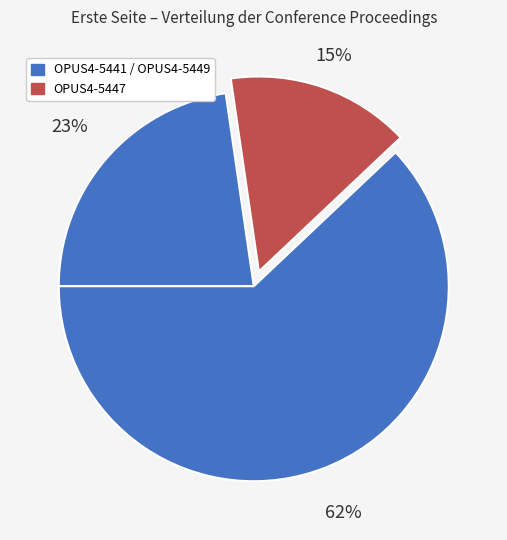

Count the number of slices in the pie.

3